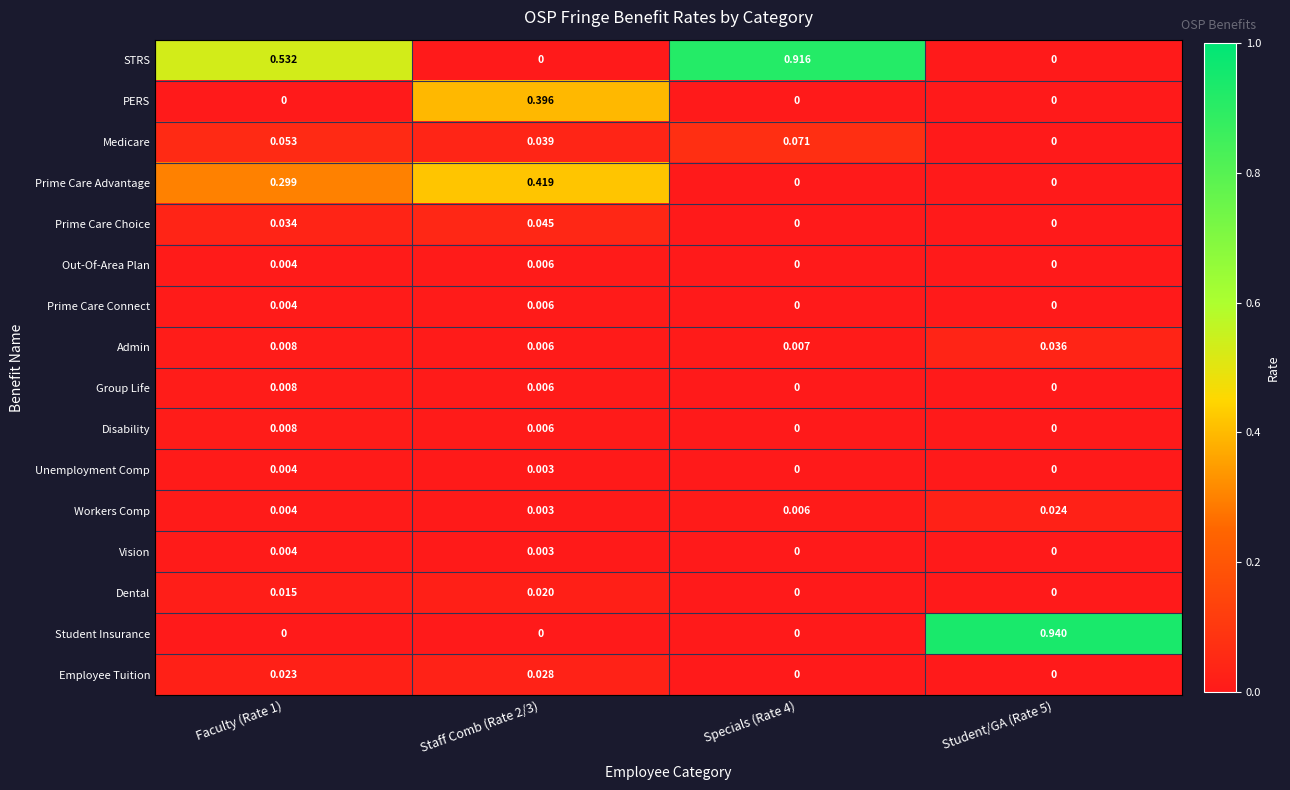

Which series has the widest spread of values?

Student Insurance